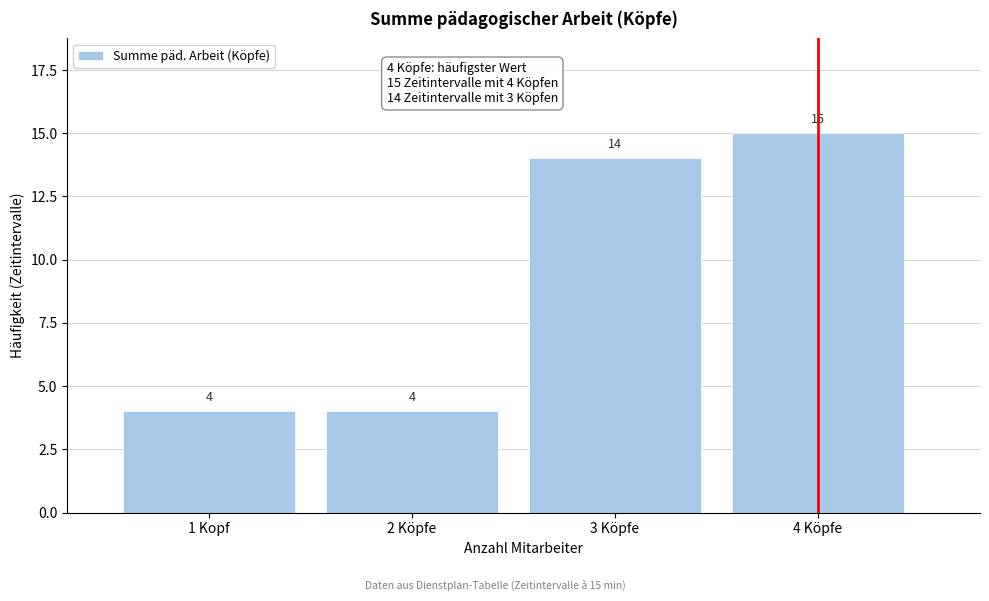

Reading left to right, what are all the values shown in this chart?

4	4	14	15